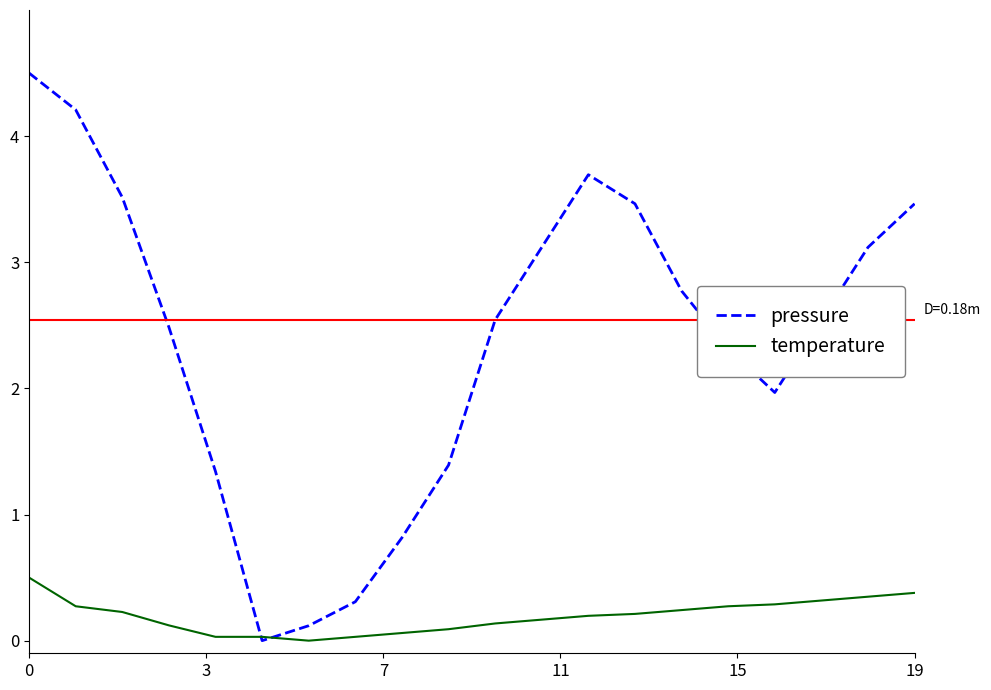

List the series in order of their overall mean, lowest first.

temperature, pressure